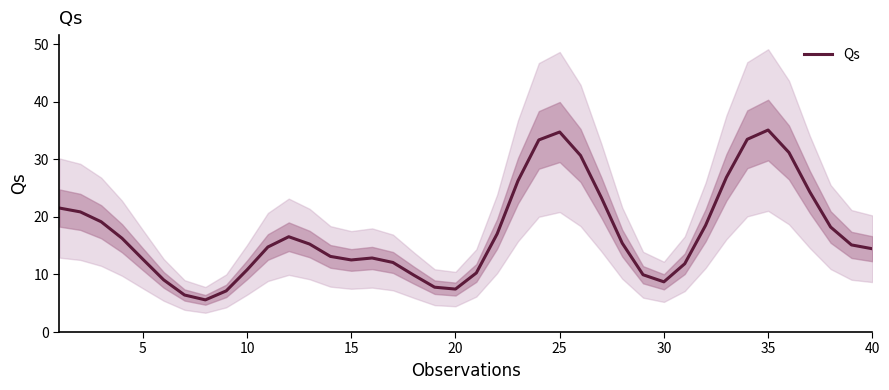

What is the minimum value for Qs?

5.6